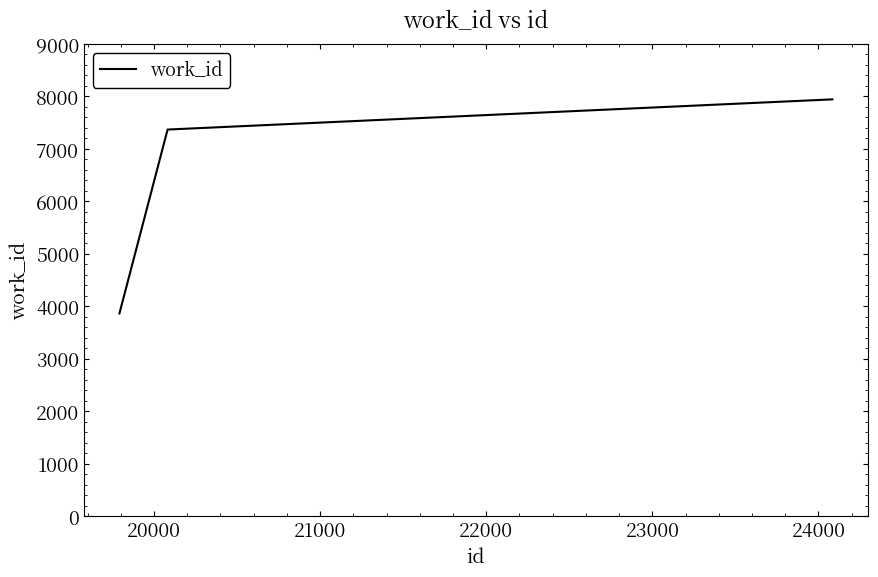

What is the sum of all values?

19181